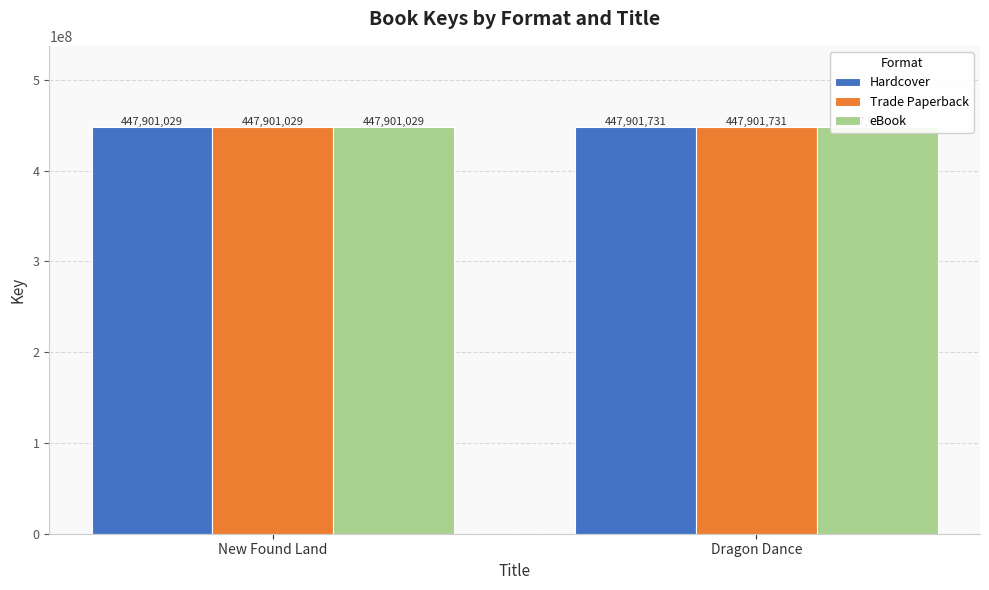

Between Dragon Dance and New Found Land, which is larger?

Dragon Dance